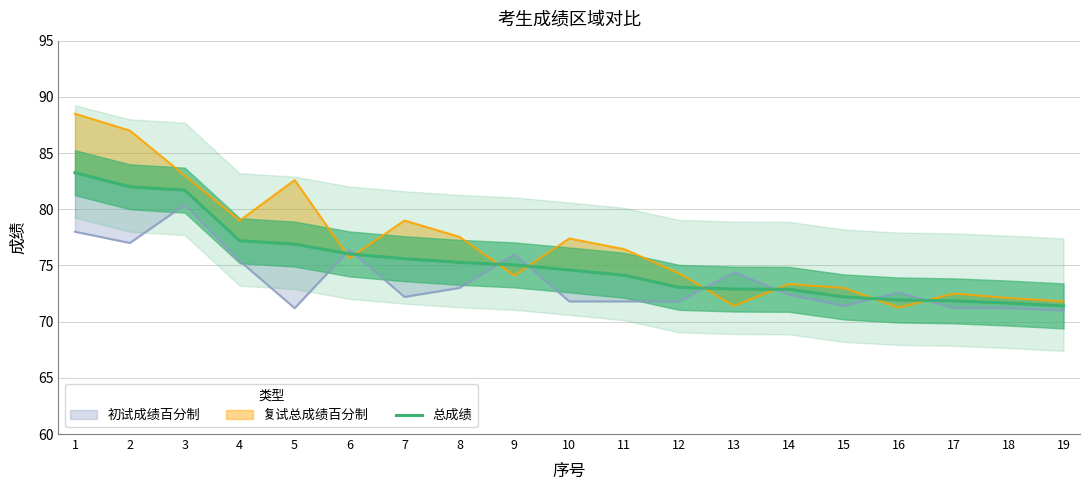

How many lines are shown in the chart?

1